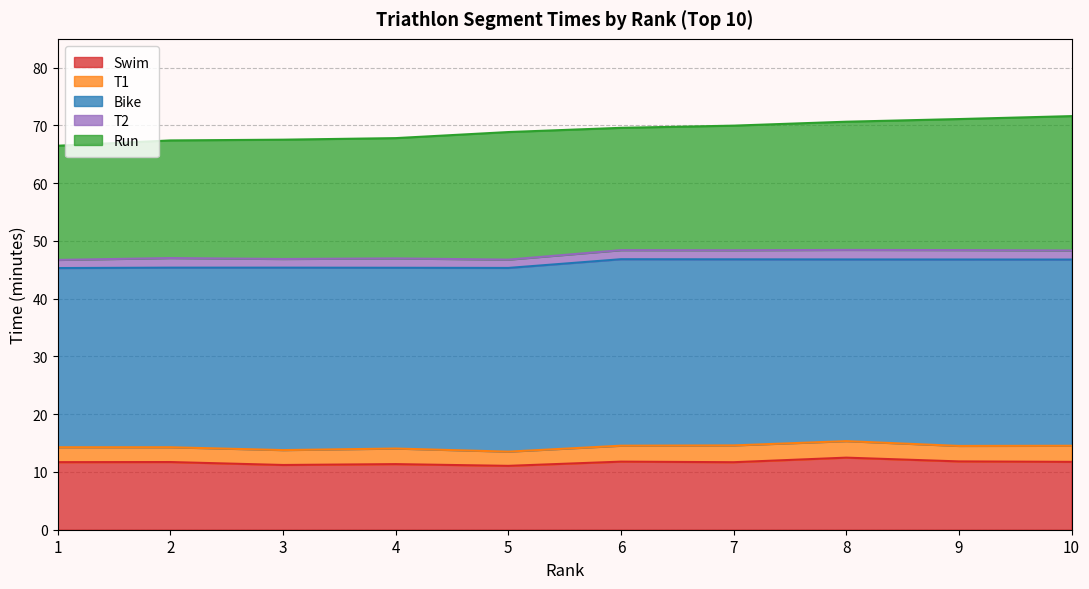

What is the spread (max minus min) of values at 6?

30.7